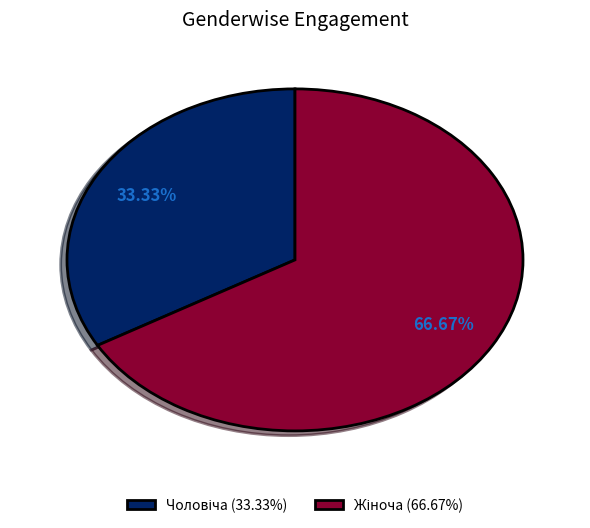

How many segments does this pie chart have?

2